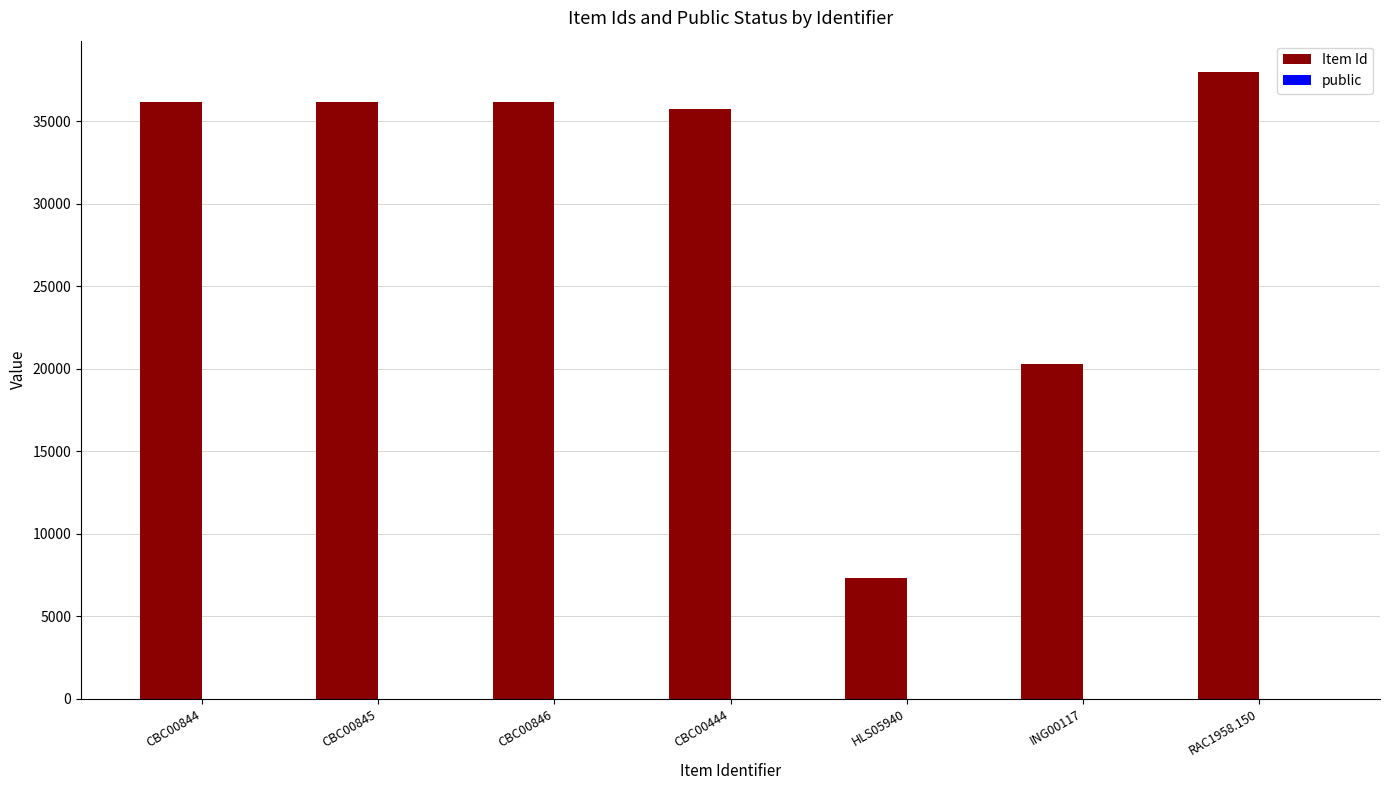

What is the sum of all Item Id values?

209794